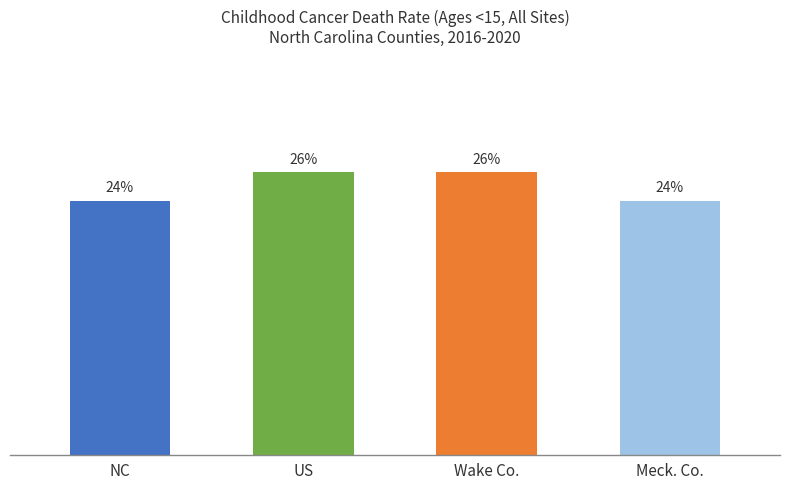

Are the bars horizontal?

No